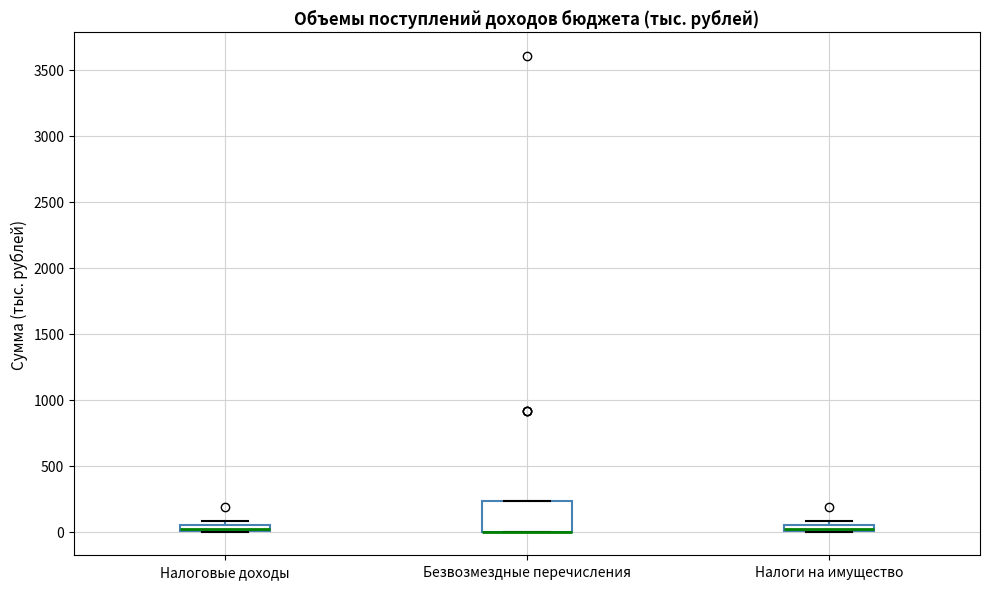

Comparing the boxes themselves (not the whiskers), which one is the tallest?

Безвозмездные перечисления